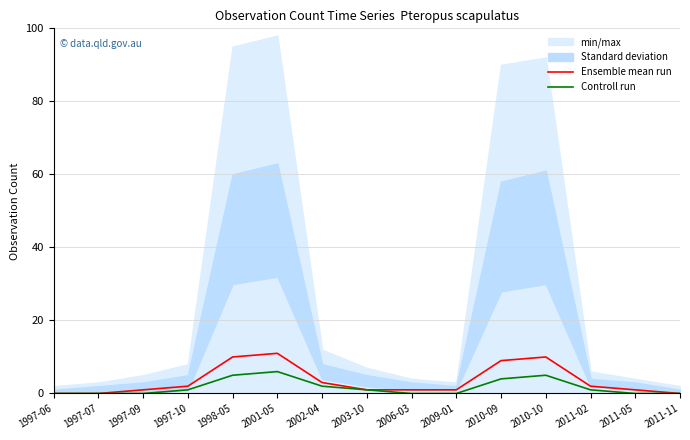

True or false: Ensemble mean run and Controll run intersect in this chart.

False